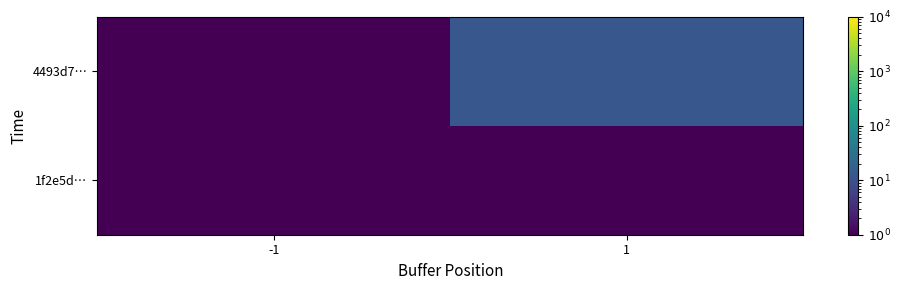

At which category is the sum across all series the highest?

1